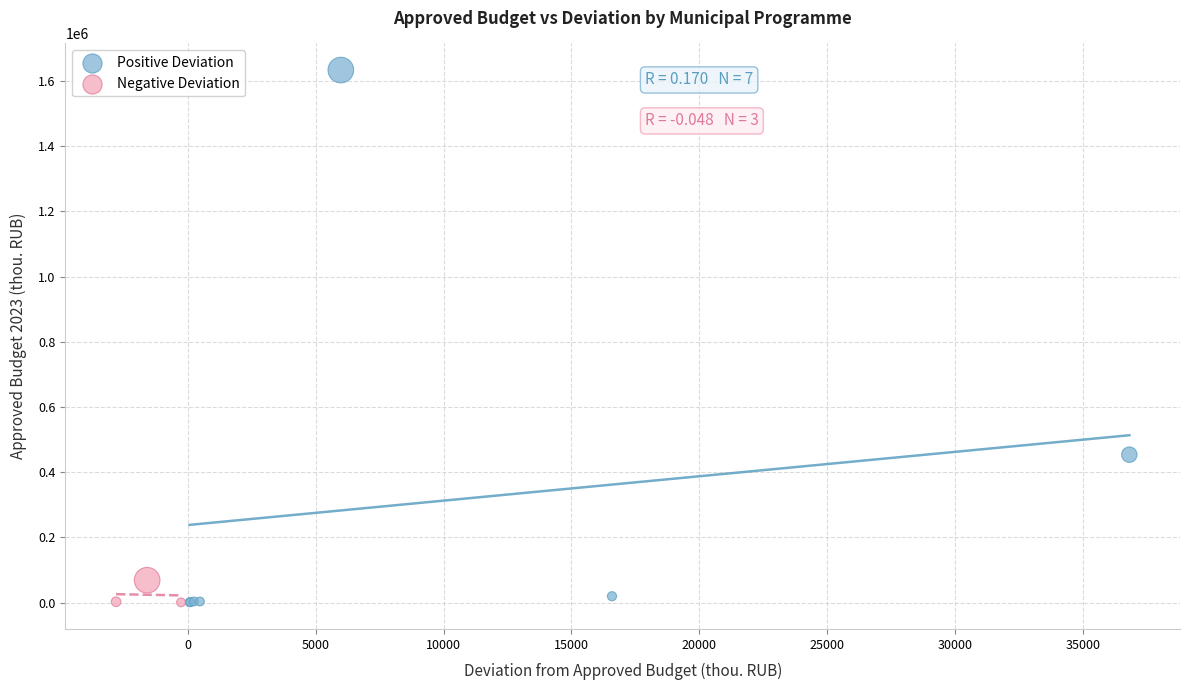

Which series contains the highest Y value?

Positive Deviation